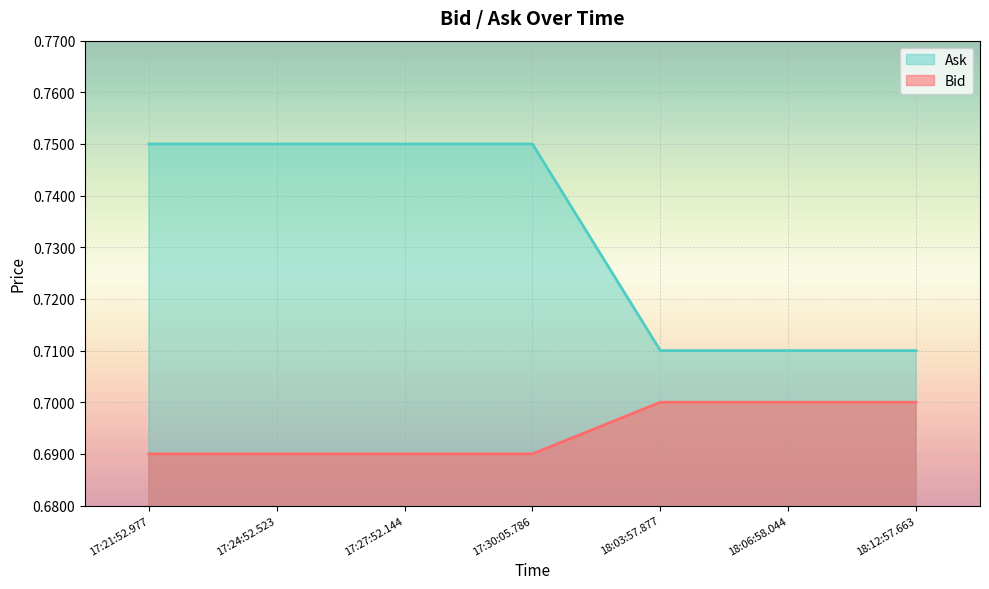

How many lines are shown in the chart?

2